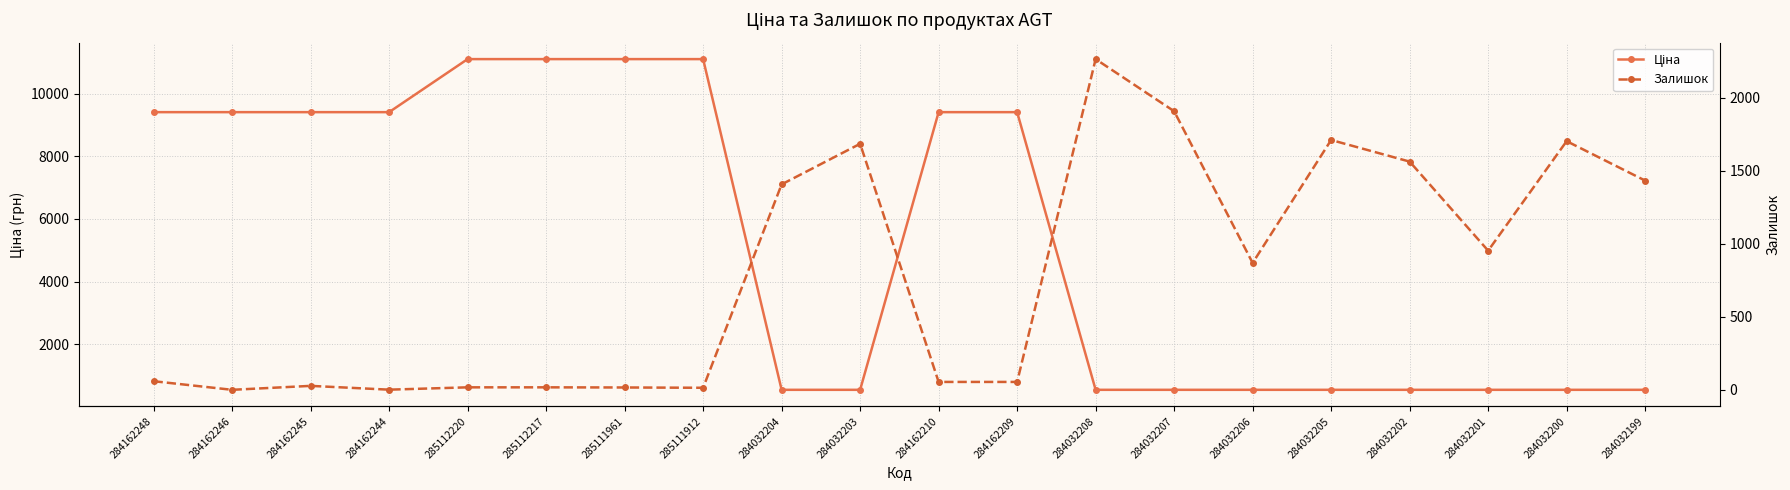

List the series in order of their overall mean, lowest first.

Залишок, Ціна